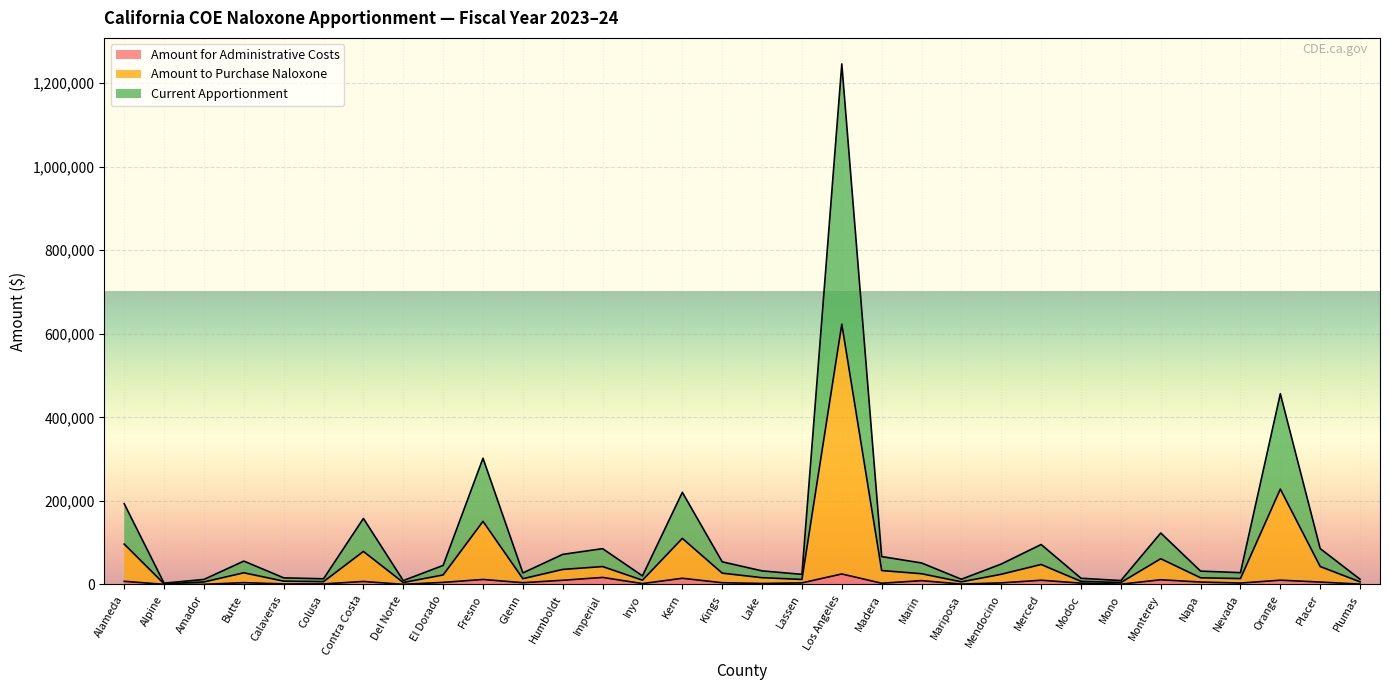

What is the label of the 1st point from the right?

Plumas